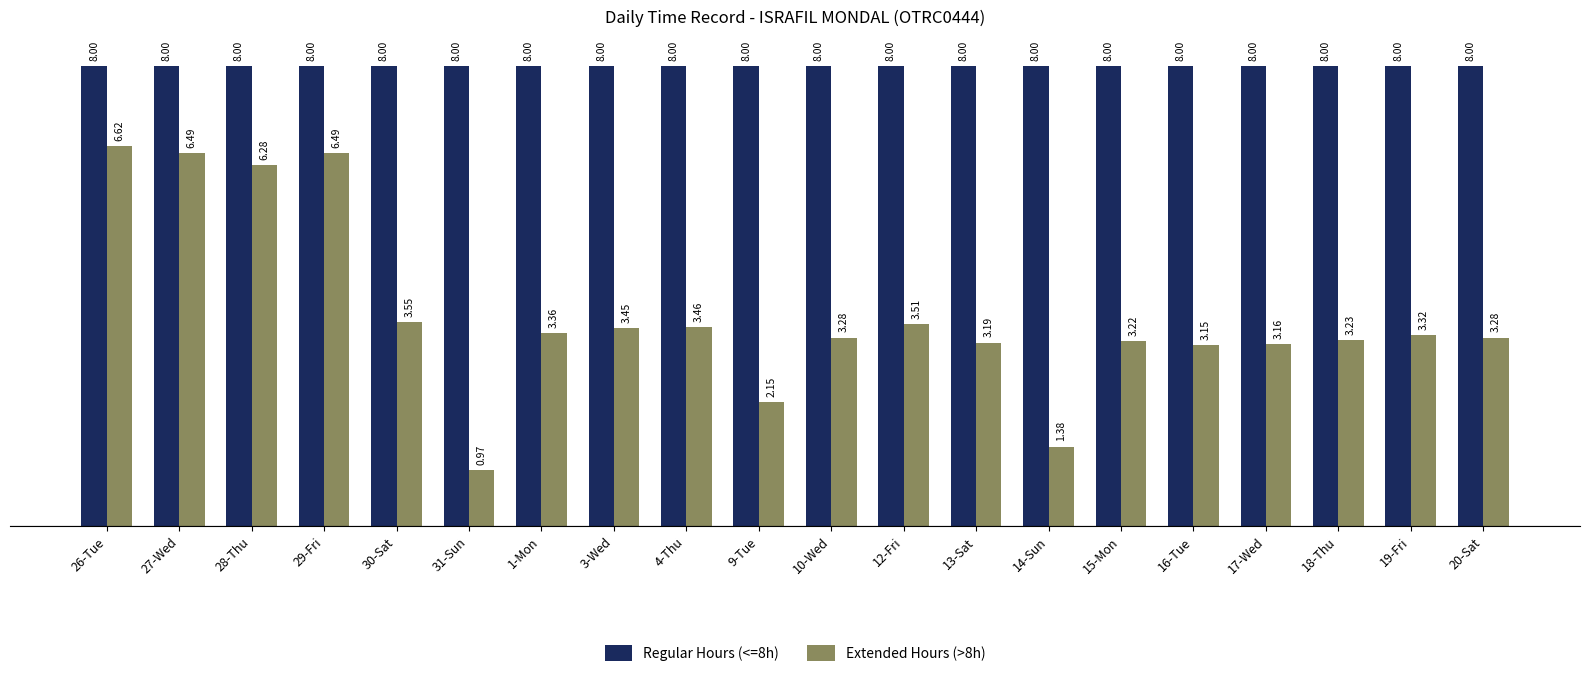

How many groups of bars are there?

20